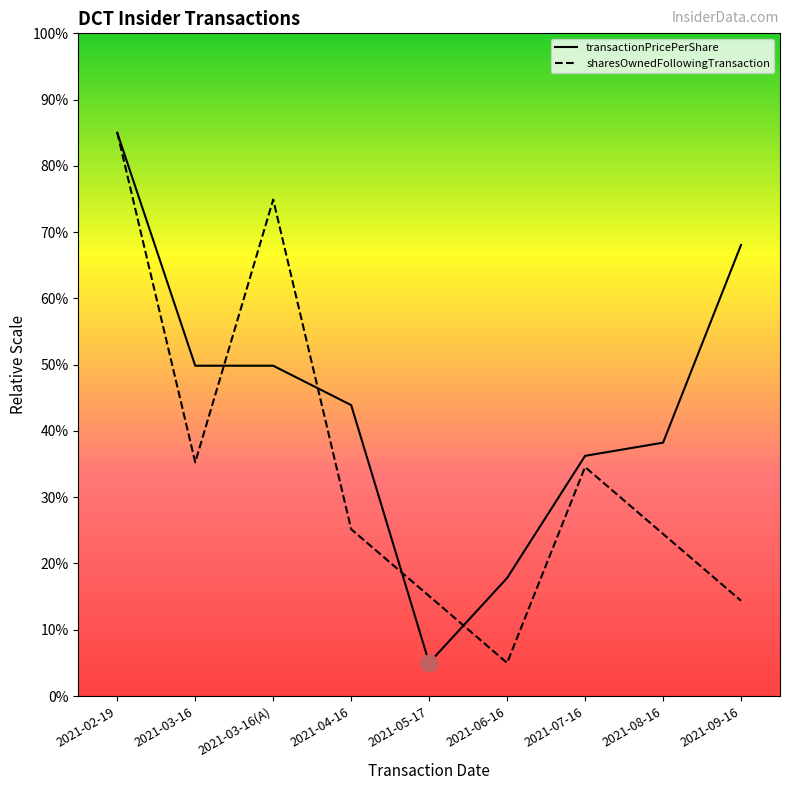

What are all the series names shown in the legend?

transactionPricePerShare, sharesOwnedFollowingTransaction